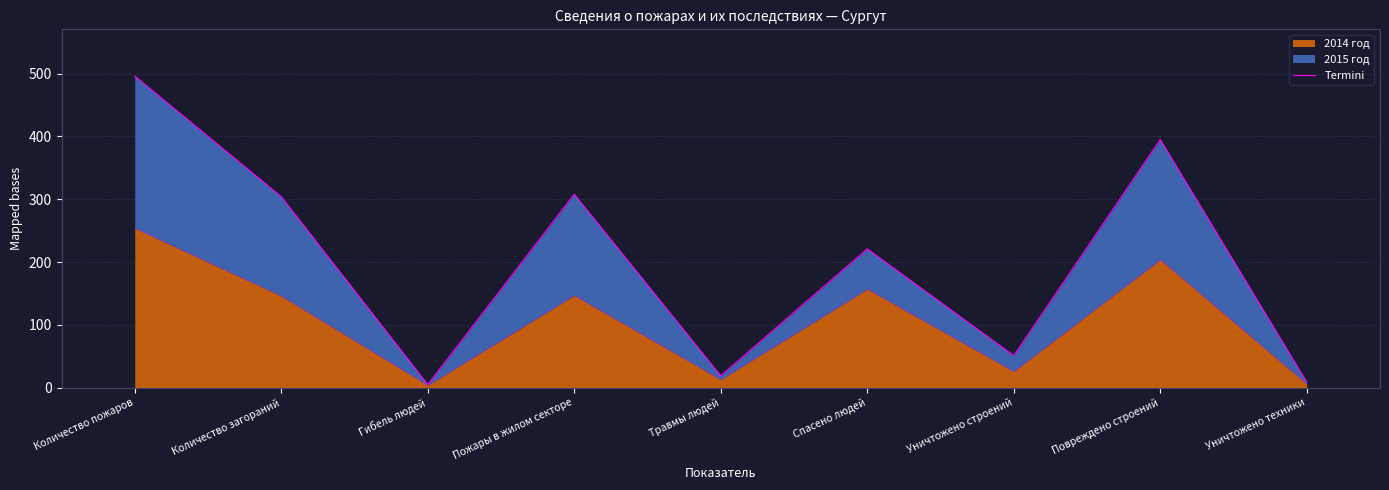

Where is the data nearest to the value 250?

Спасено людей